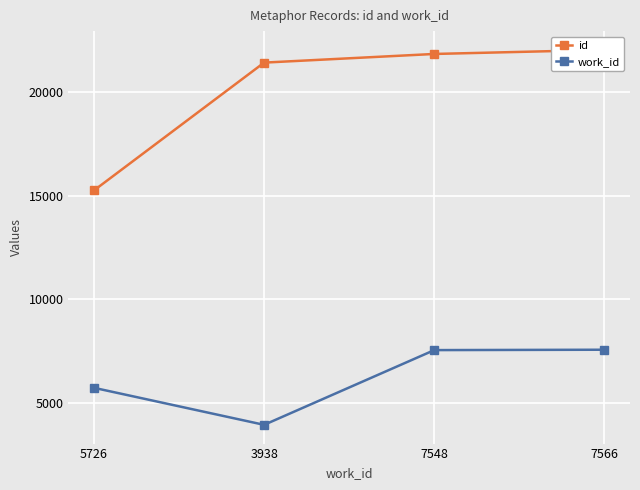

True or false: id and work_id intersect in this chart.

False